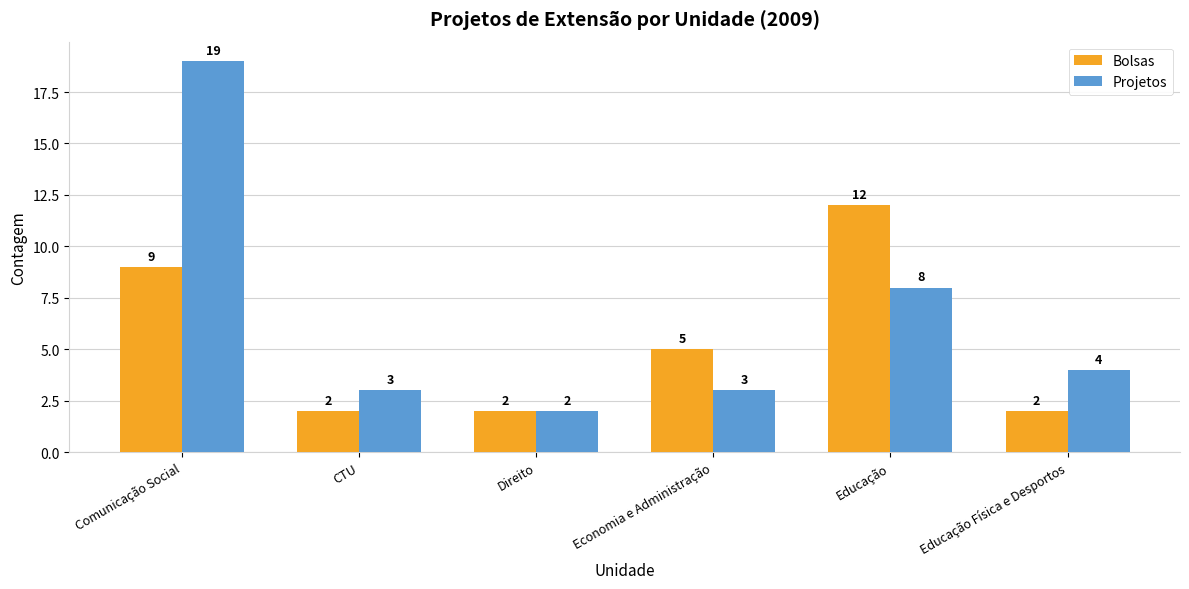

What is the sum of all Projetos values?

39